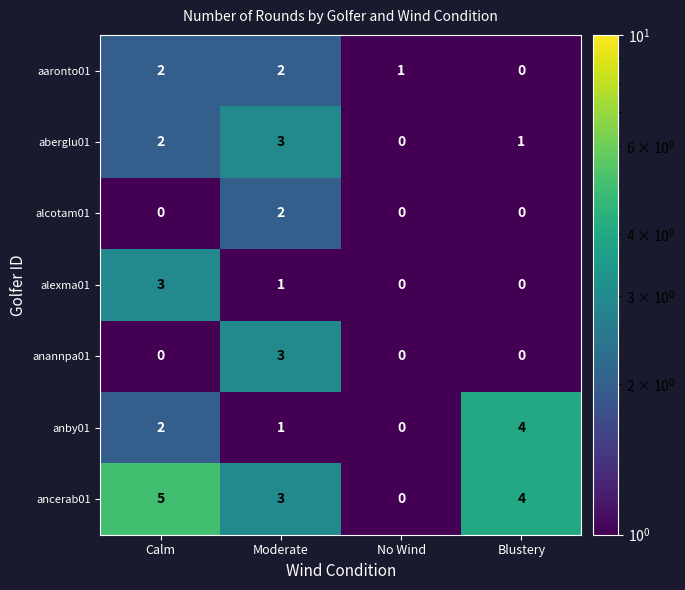

List the labels in order of ancerab01 value, smallest first.

No Wind, Moderate, Blustery, Calm